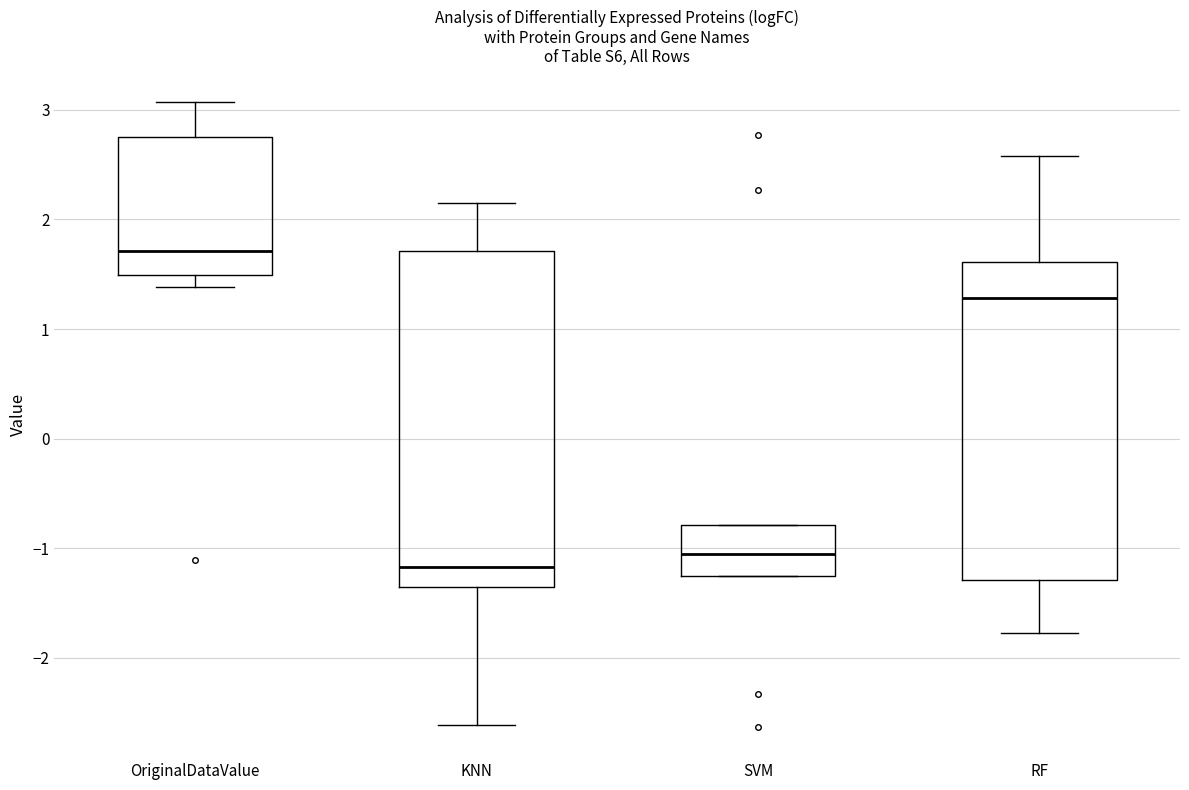

Where does the median line of the box for RF sit on the y-axis? The values are not printed on the chart, so give them approximately, as read against the axis.

1.3